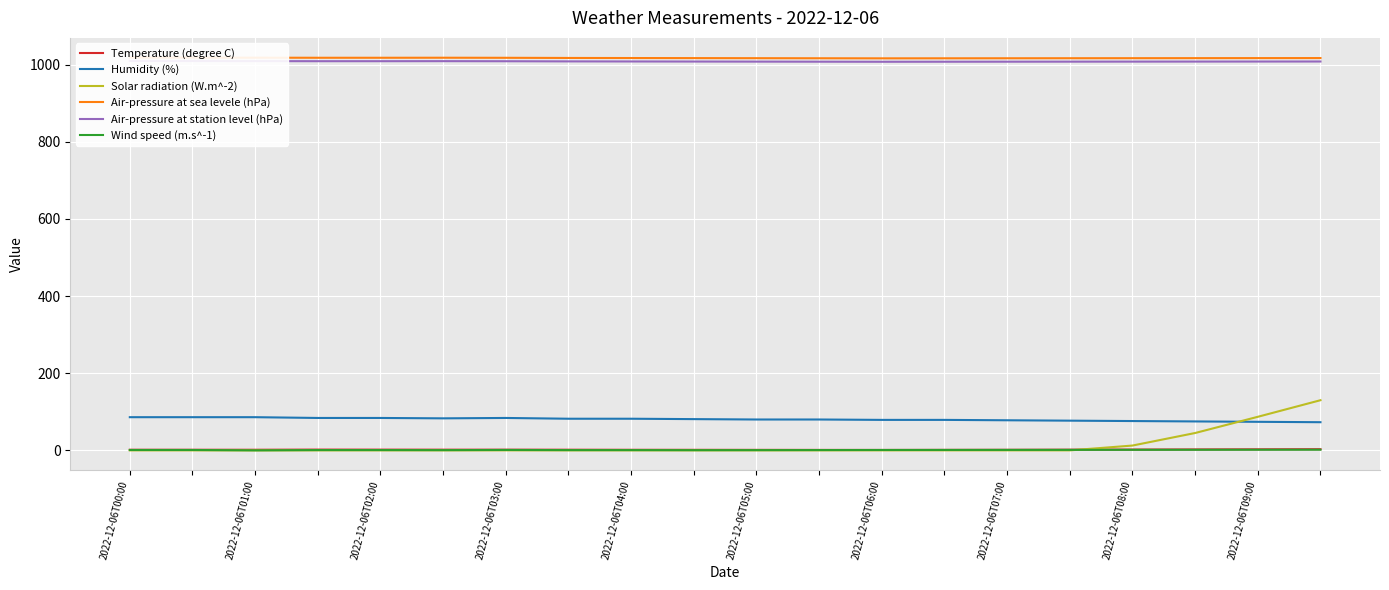

Which category has the highest value in the Humidity (%) series?

2022-12-06T00:00